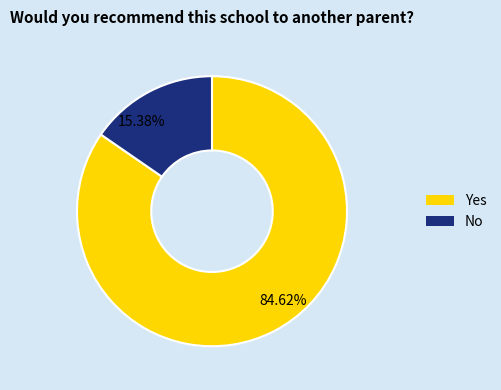

Between 84.62% and 15.38%, which is larger?

84.62%